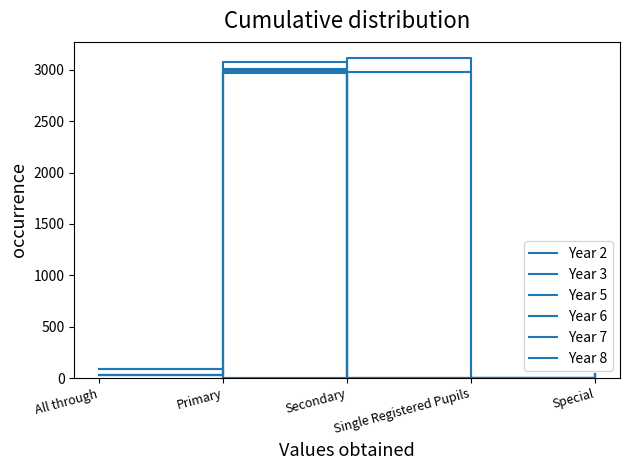

Which has a higher value, Primary or Special?

Primary